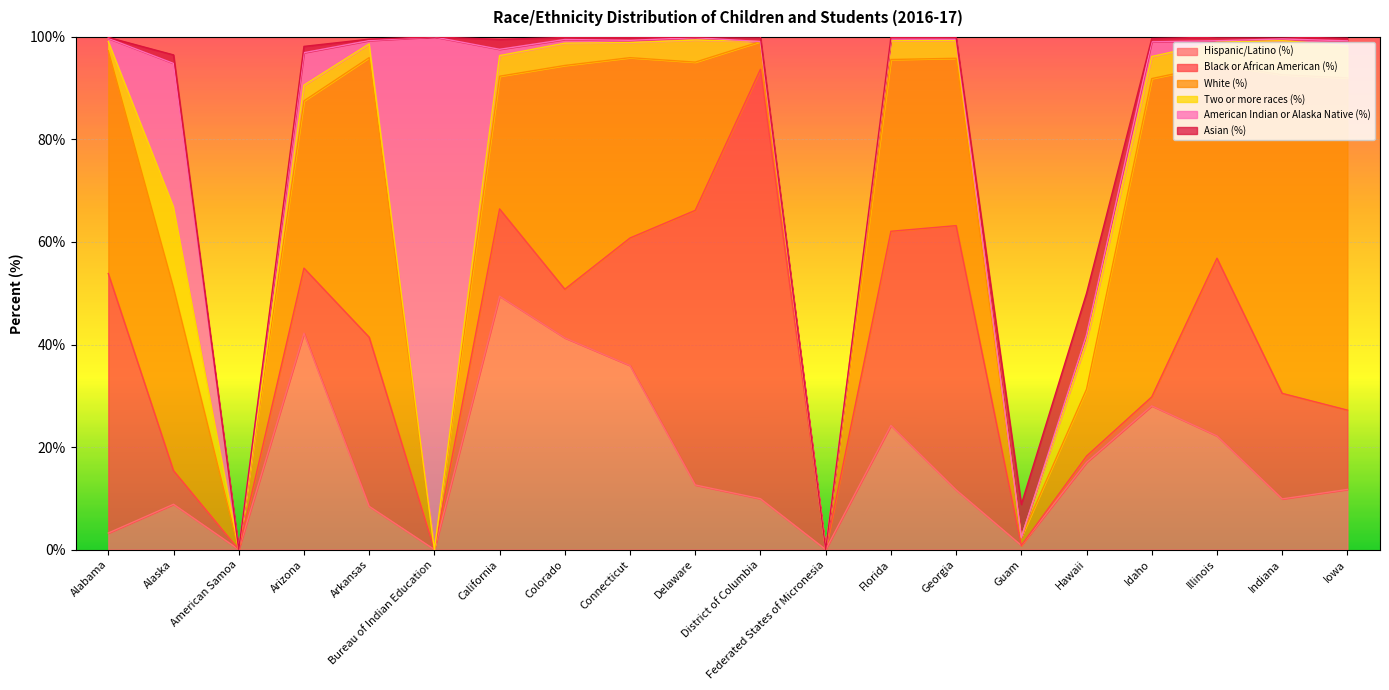

Which series has the widest spread of values?

American Indian or Alaska Native (%)